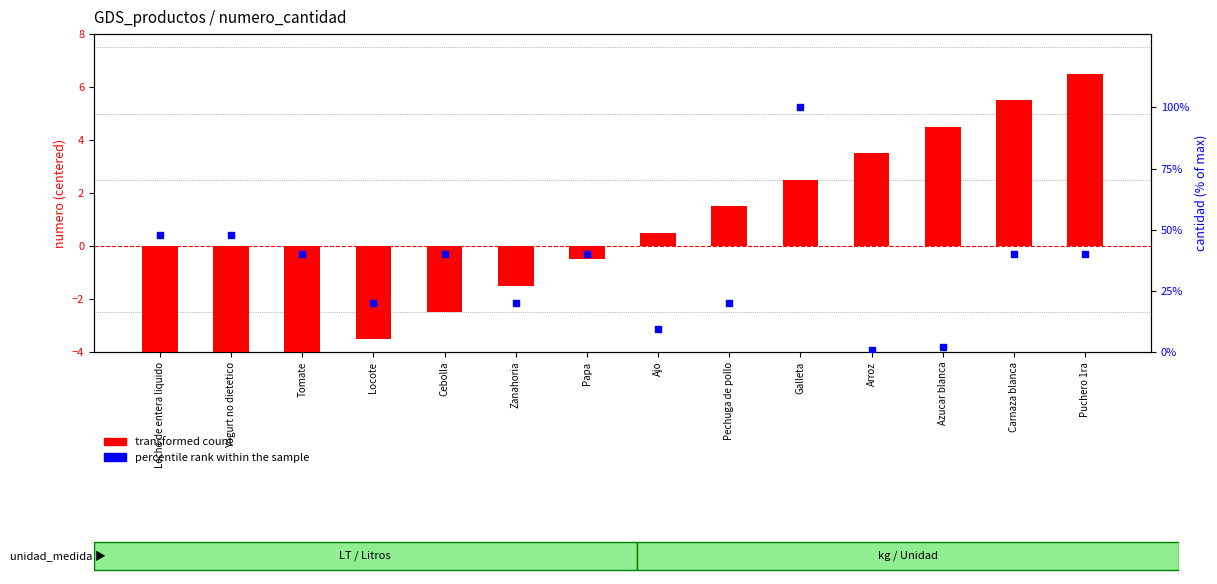

Which series reaches the minimum Y coordinate?

transformed count